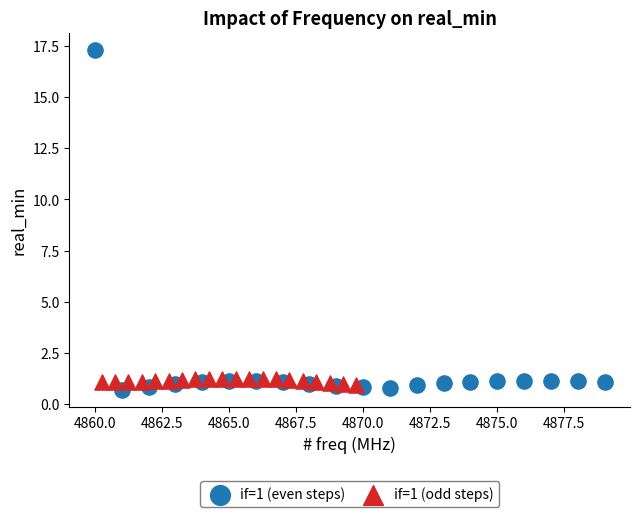

Which series reaches the minimum Y coordinate?

if=1 (even steps)